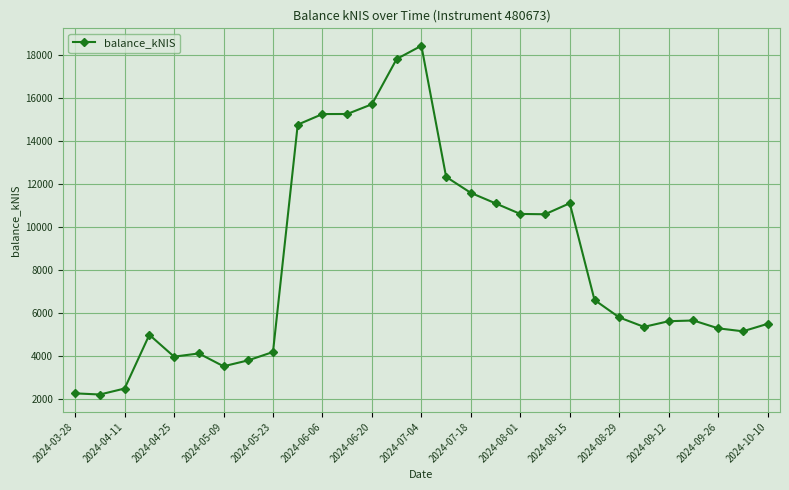

What is the greatest value displayed?

18406.4